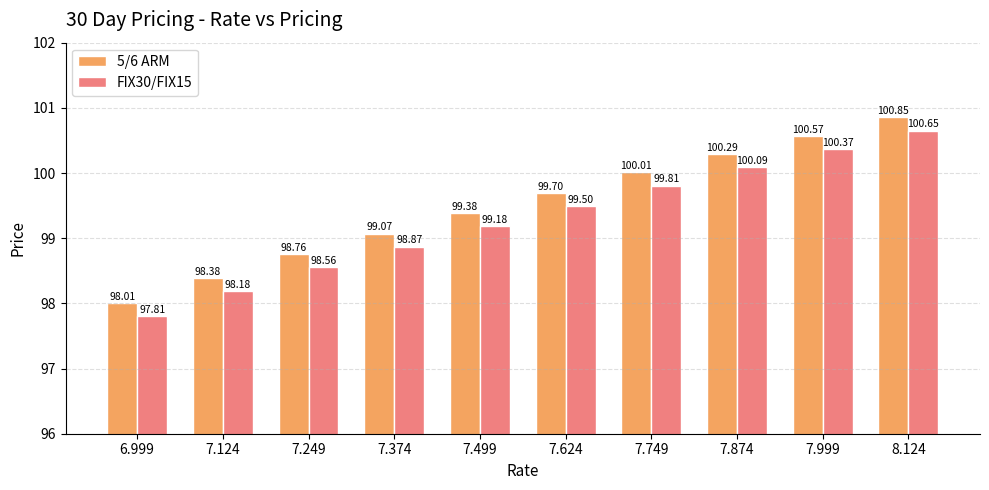

Rank the series by their maximum value, from highest to lowest.

5/6 ARM, FIX30/FIX15